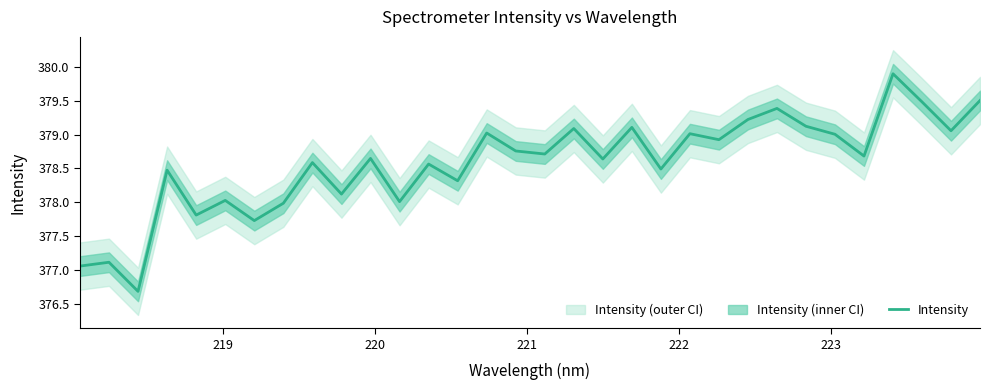

Does the chart display data point markers on the line(s)?

No